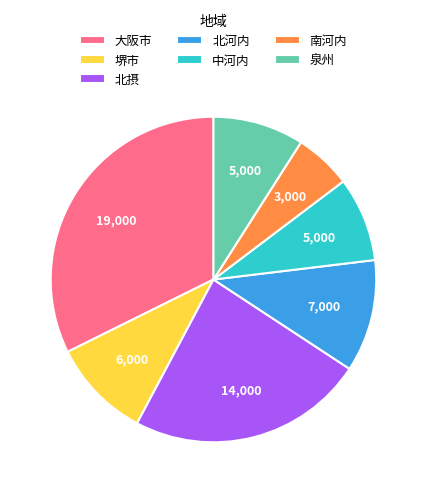

Combined, do 南河内 and 中河内 account for over 50%?

No